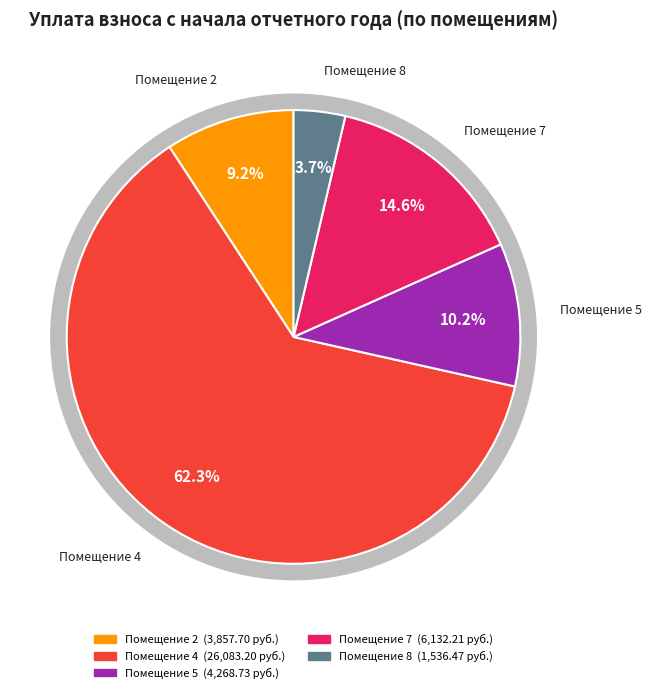

True or false: 3 accounts for 1% of the total.

False